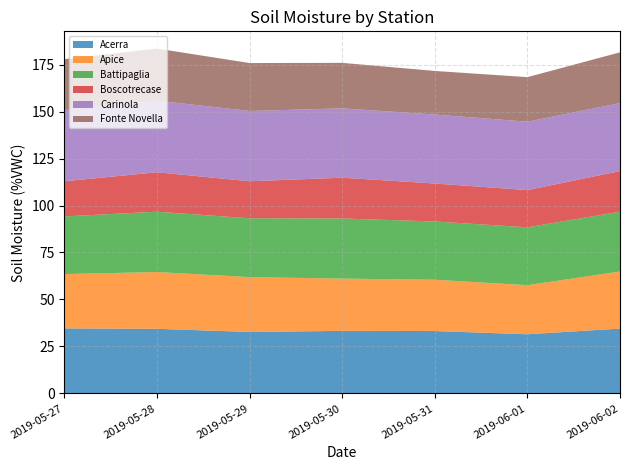

Reading left to right, extract all data points from this chart.

Acerra: 2019-05-27=34.6	2019-05-28=34.4	2019-05-29=32.7	2019-05-30=33.3	2019-05-31=33.2	2019-06-01=31.5	2019-06-02=34.5
Apice: 2019-05-27=28.9	2019-05-28=30.2	2019-05-29=29.2	2019-05-30=27.8	2019-05-31=27.3	2019-06-01=26.1	2019-06-02=30.4
Battipaglia: 2019-05-27=30.7	2019-05-28=32.1	2019-05-29=31.3	2019-05-30=32.0	2019-05-31=31.0	2019-06-01=30.8	2019-06-02=31.8
Boscotrecase: 2019-05-27=18.7	2019-05-28=21.0	2019-05-29=19.7	2019-05-30=21.7	2019-05-31=20.2	2019-06-01=19.8	2019-06-02=21.6
Carinola: 2019-05-27=37.9	2019-05-28=38.1	2019-05-29=37.4	2019-05-30=36.9	2019-05-31=36.7	2019-06-01=36.4	2019-06-02=36.2
Fonte Novella: 2019-05-27=27.1	2019-05-28=27.7	2019-05-29=25.5	2019-05-30=24.2	2019-05-31=23.2	2019-06-01=23.7	2019-06-02=27.0